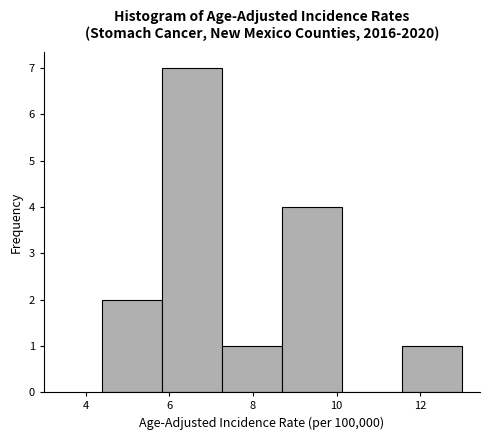

Which range on the x-axis has the tallest bar?

5.8 to 7.2